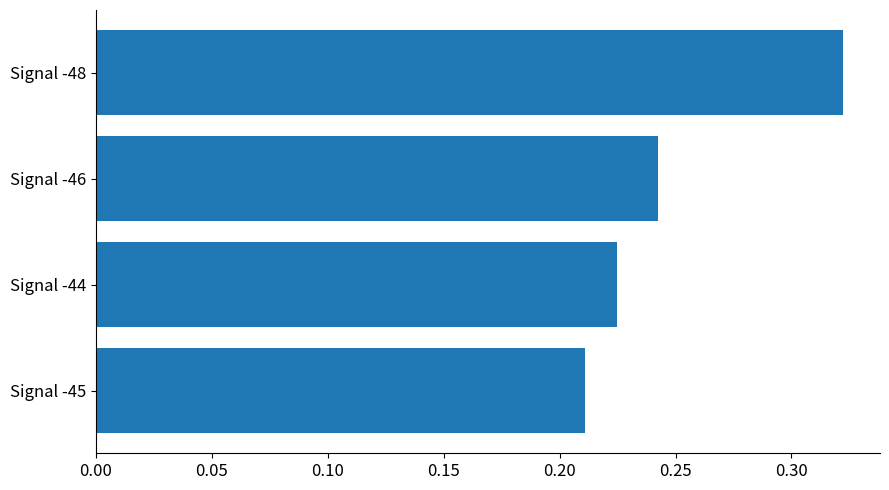

At which category does the chart reach its minimum across all series?

Signal -45